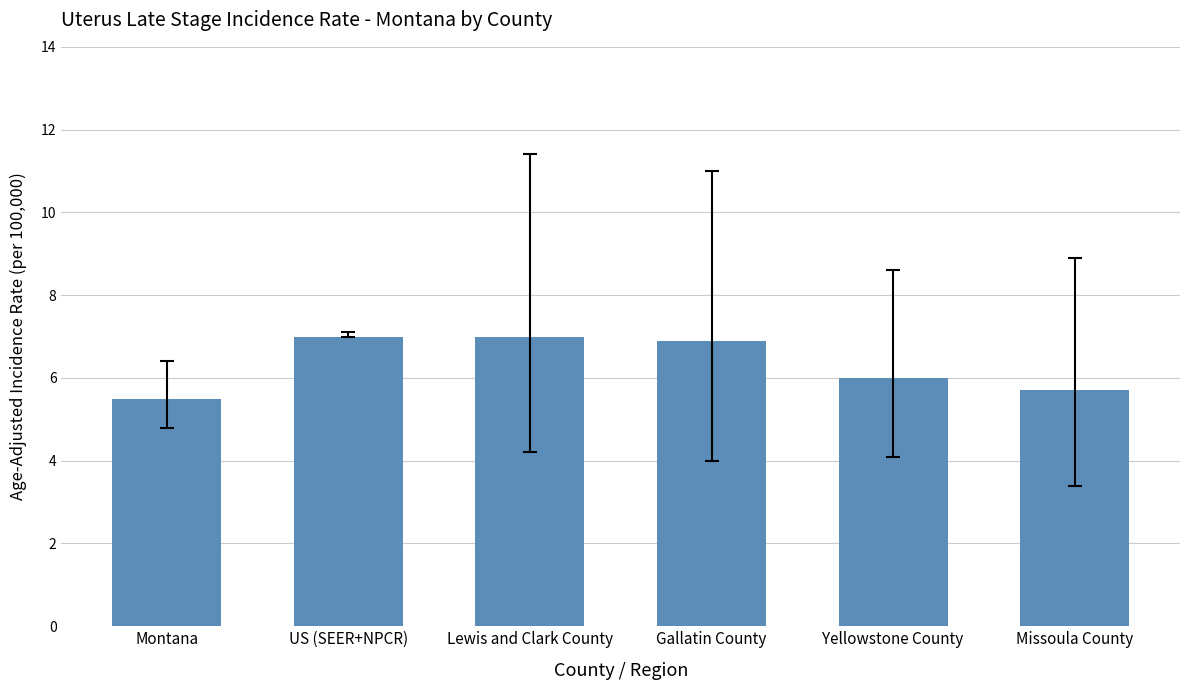

What is the average value?

6.4